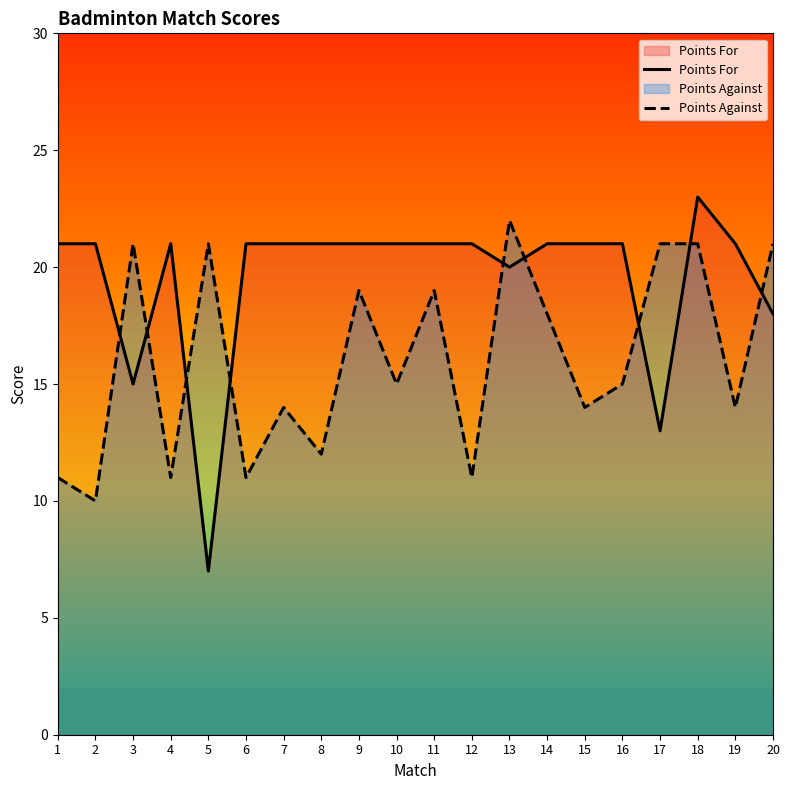

What is the difference between the Points For values at 20 and 13?

2